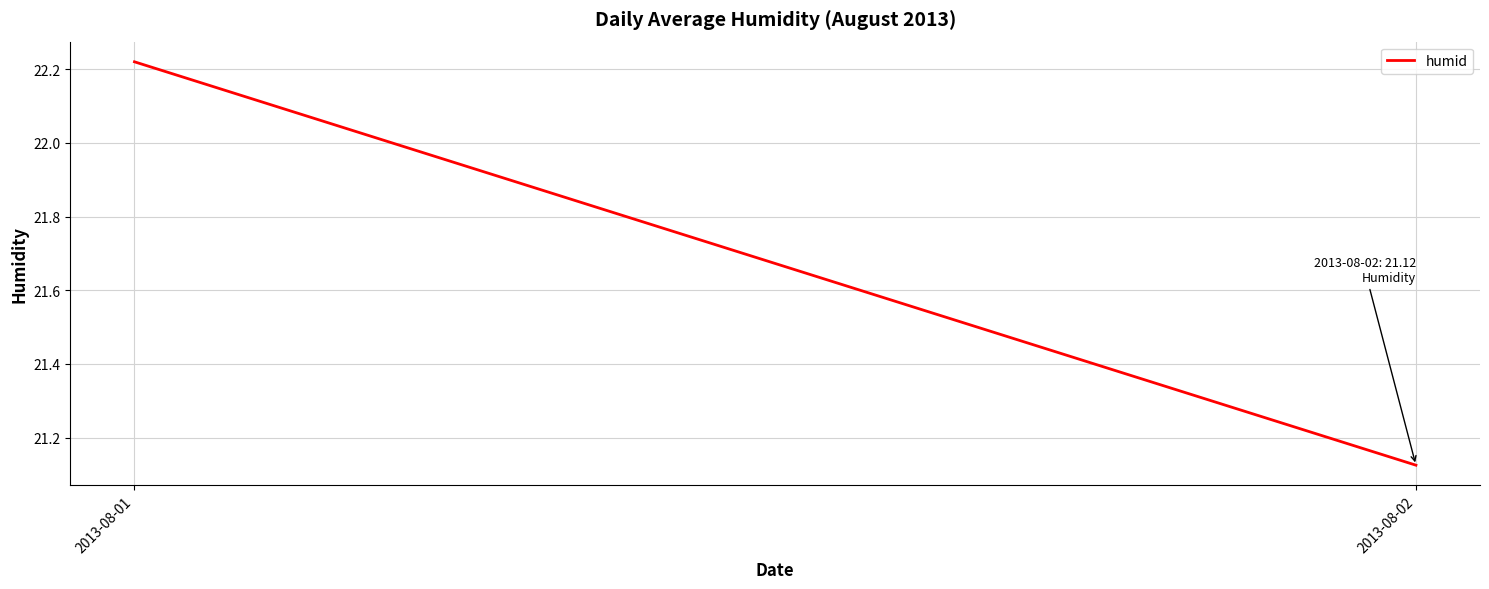

The value at 2013-08-02 is 36.6. True or false?

False